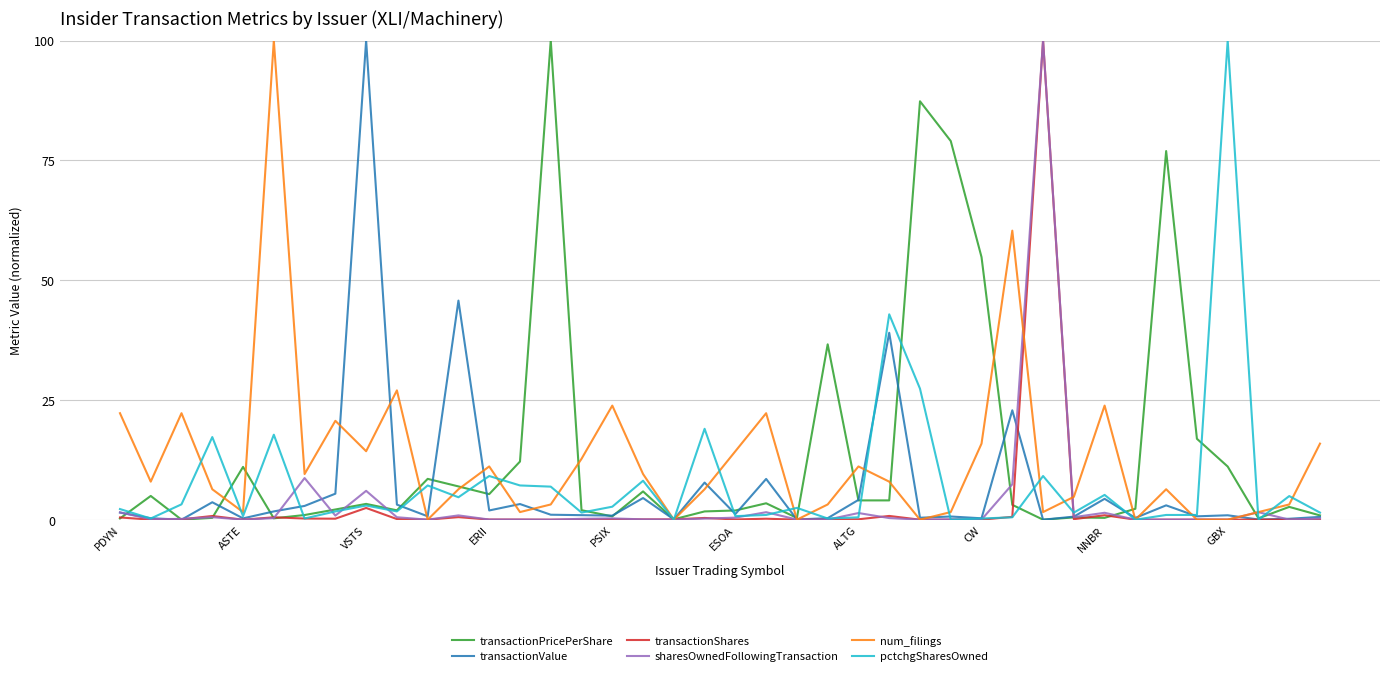

How many lines are shown in the chart?

6